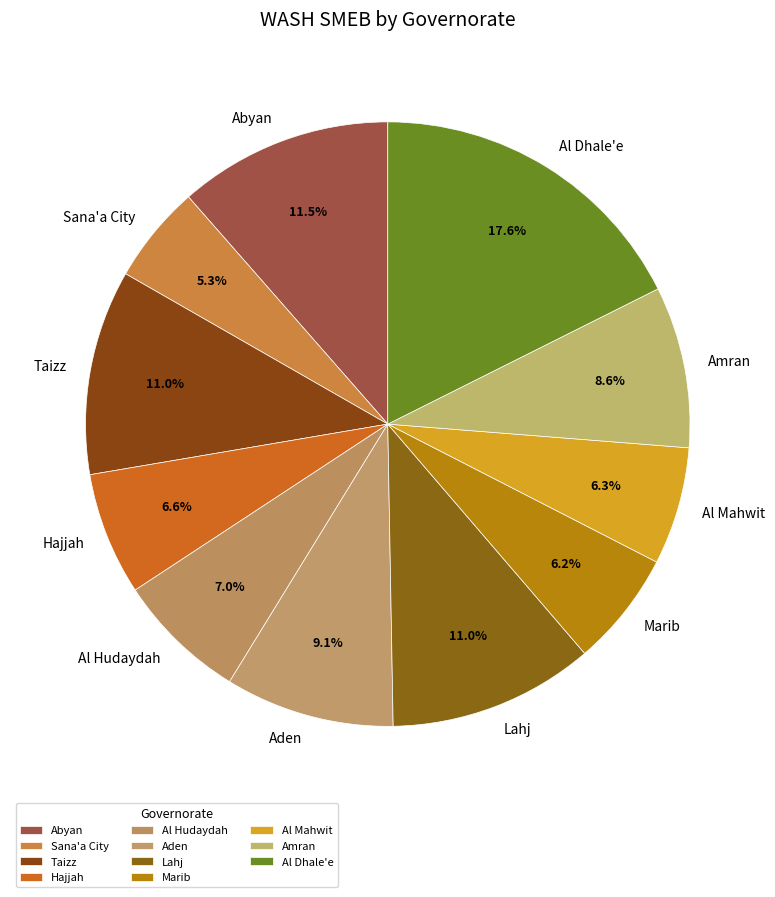

What is the largest slice in the pie chart?

Al Dhale'e